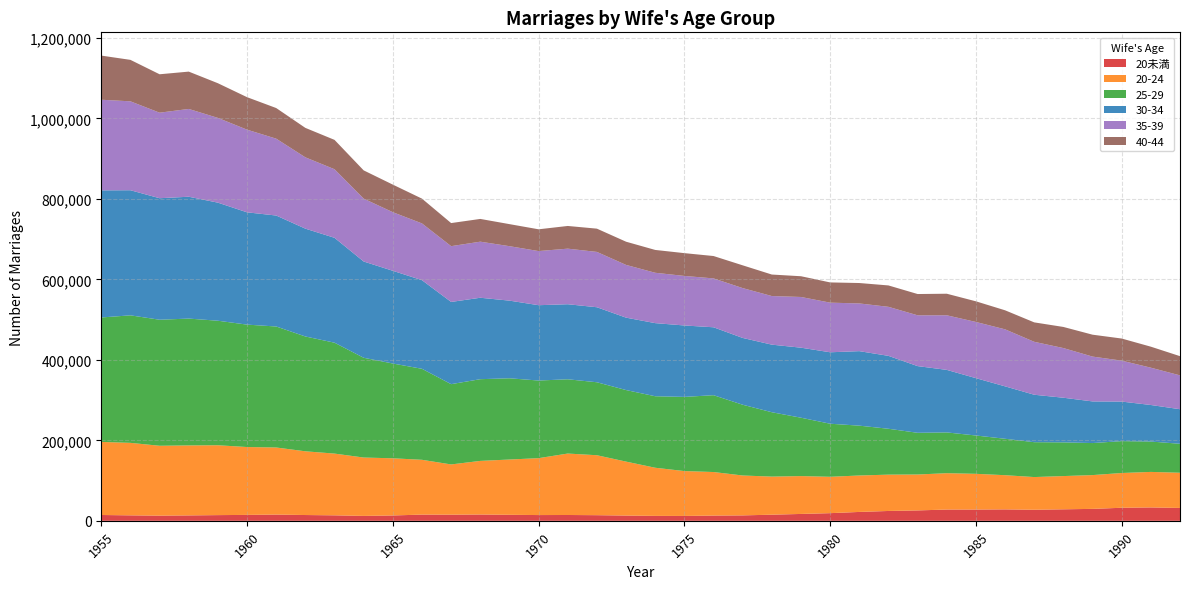

Reading right to left, what are all the values shown in this chart?

20未満: 31969	33286	32431	29675	28596	27542	28424	28038	28020	25843	24478	22079	19048	17084	15232	13484	13042	12123	12261	13065	14001	14474	14314	14943	15668	15269	15452	13303	12217	13642	14386	15515	14697	14177	13448	12835	13585	14475
20-24: 87461	88217	86367	83931	82585	81178	84931	88733	90293	89235	90257	90525	90337	94062	94616	99123	108187	111468	119592	134053	148943	152653	141355	137354	133206	124801	136143	142038	144992	153382	158319	166645	168626	173572	173875	173626	180127	181522
25-29: 71978	75446	79205	79579	83734	86633	90479	95195	101304	103597	113945	123825	131826	145012	159926	175803	190876	184281	177639	177748	181291	184507	192866	201821	203004	199450	226063	235458	247866	275510	285282	300624	304100	309356	315100	313112	316782	309195
30-34: 85849	90803	98232	103459	110868	117866	130218	142474	155376	165680	181148	185099	177506	173976	167894	165923	168720	177452	181644	179887	186379	186447	187142	192913	202307	204257	220153	230352	239158	260578	267877	275671	278978	293333	302719	301883	310804	315788
35-39: 84055	92676	101705	111373	123387	131514	141675	139594	135629	126215	121809	118528	123277	125973	120744	123832	121427	123060	125097	131010	137432	138073	134464	135269	139320	138570	141002	145583	156208	170353	177162	190935	205361	210550	218101	212490	220873	225152
40-44: 47757	52203	54924	54409	52477	48262	47299	51302	53571	52862	53133	50724	50280	51521	53431	56573	55598	56634	56737	57658	57801	56379	54101	54793	56495	57367	61602	68515	70195	72932	73181	76089	80716	86141	92748	95443	103004	109652